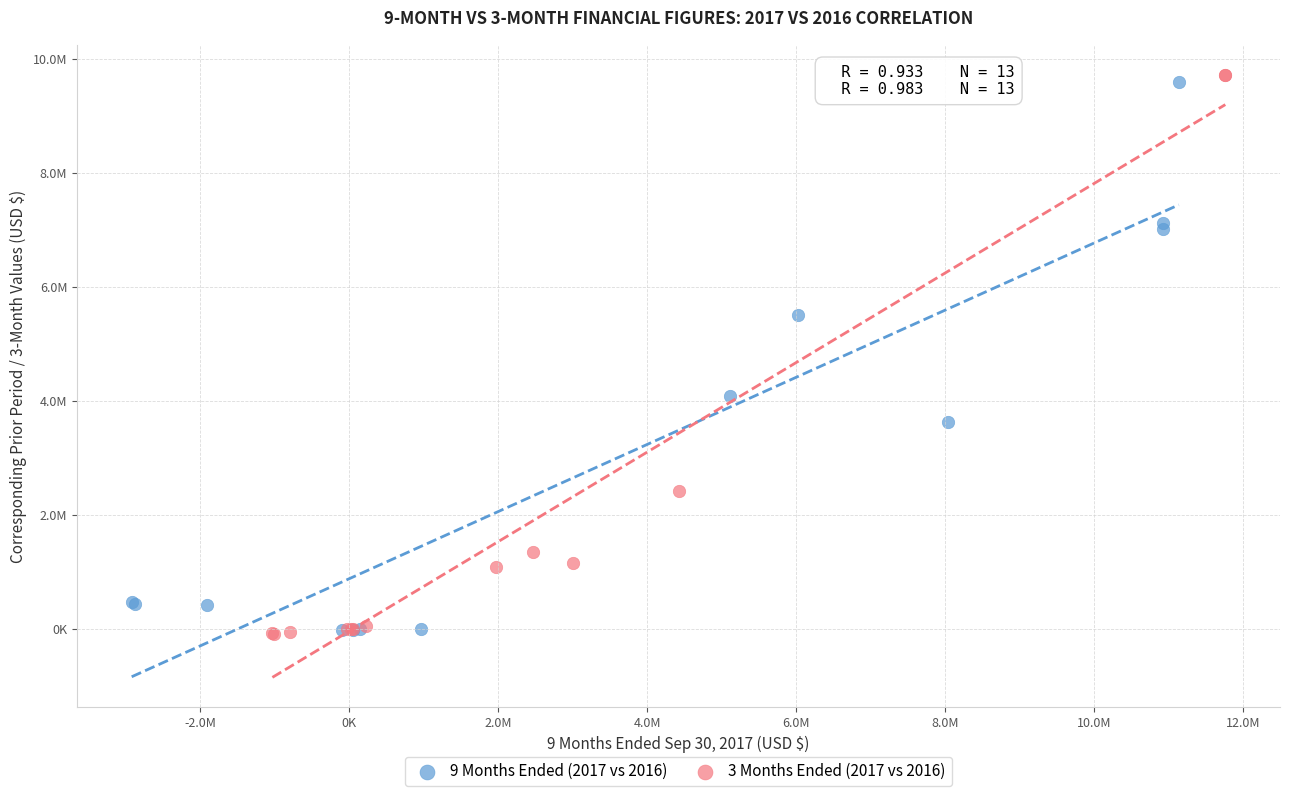

Which series reaches the maximum Y coordinate?

3 Months Ended (2017 vs 2016)